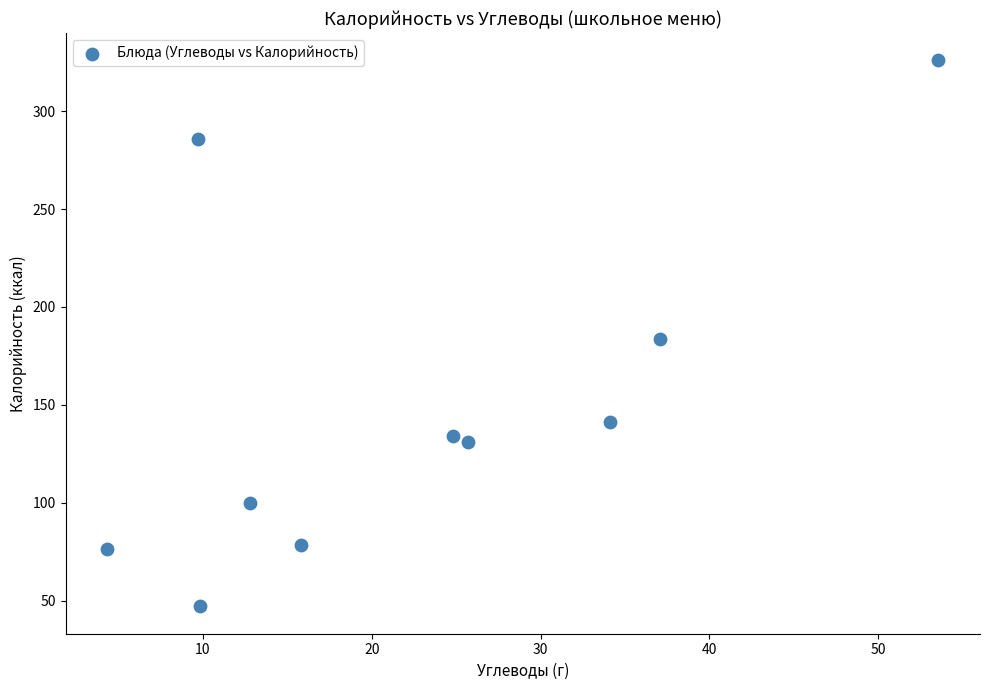

What is the average Y value?

150.4